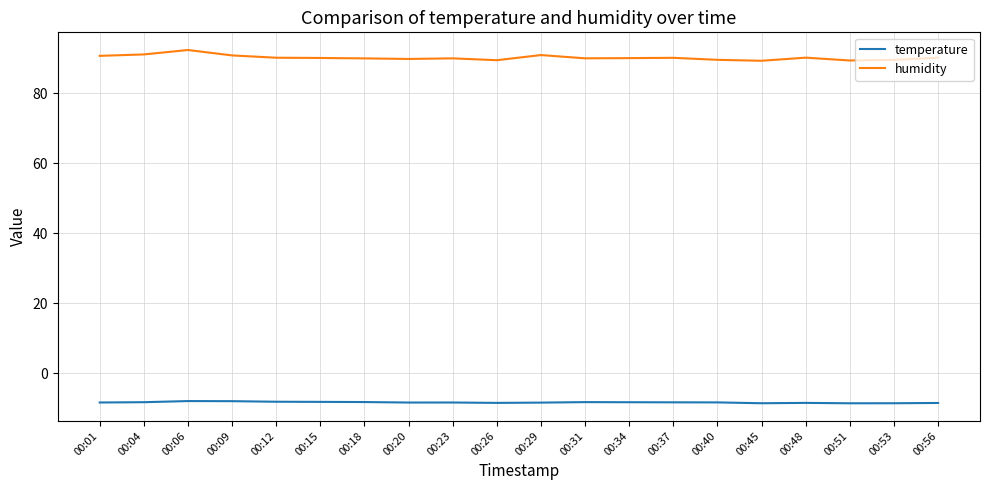

Which series has the widest spread of values?

humidity